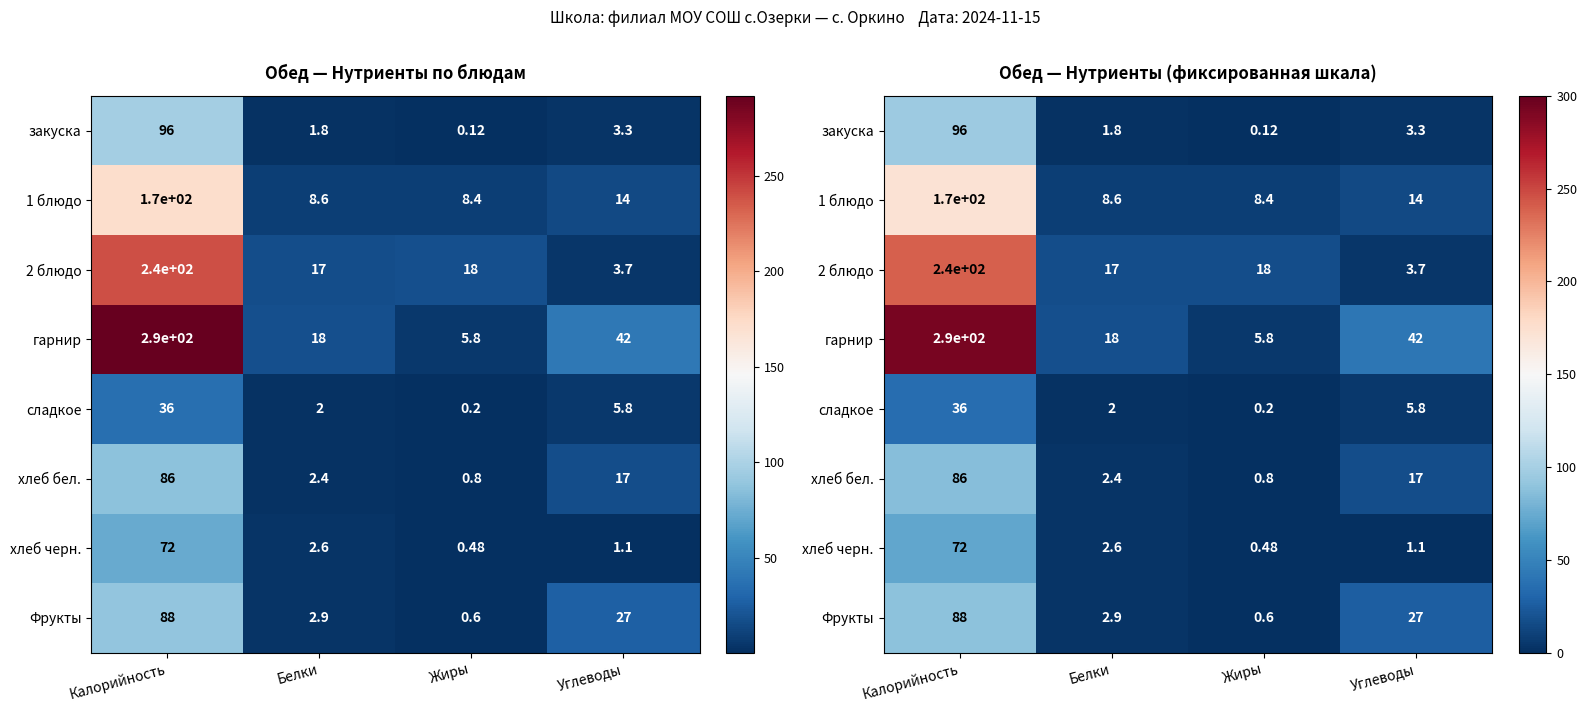

Which series changed the most between Белки and Жиры?

гарнир